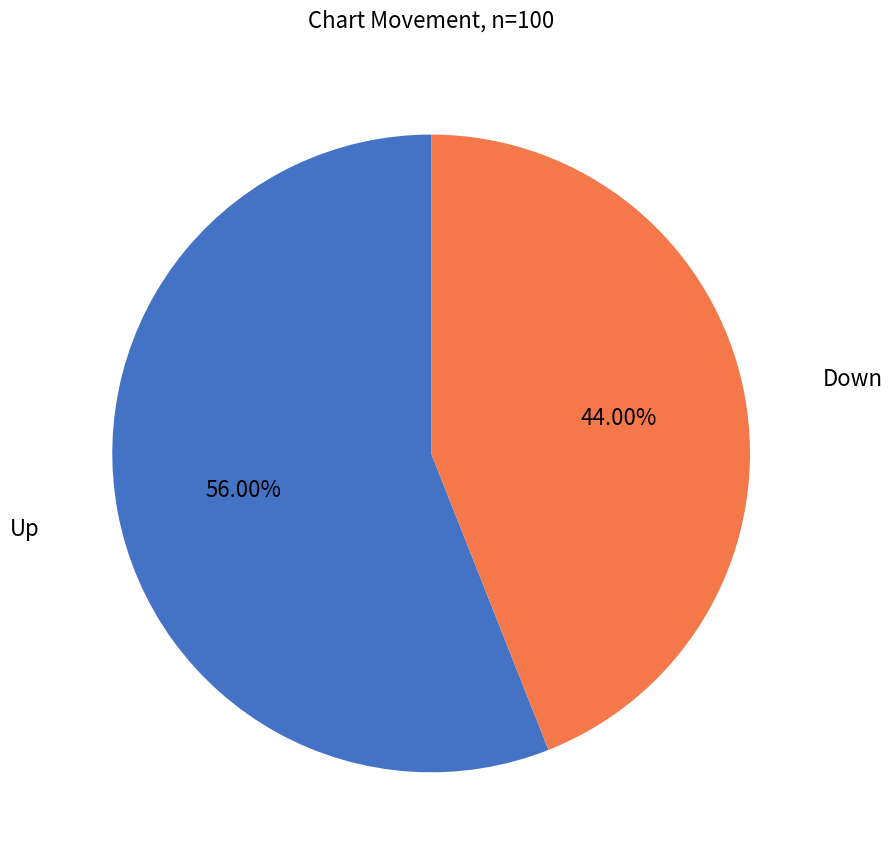

Is there a majority slice in this chart?

Yes